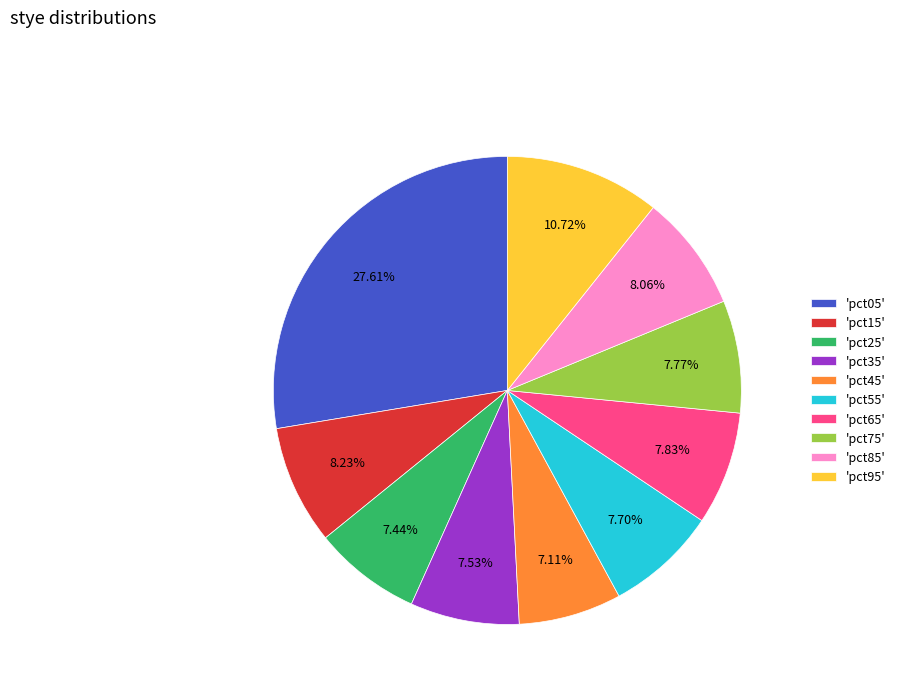

Is there a majority slice in this chart?

No